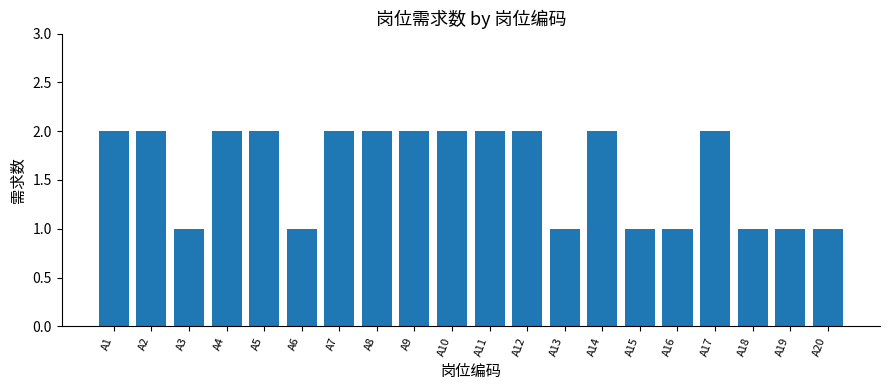

What is the sum of all values?

32